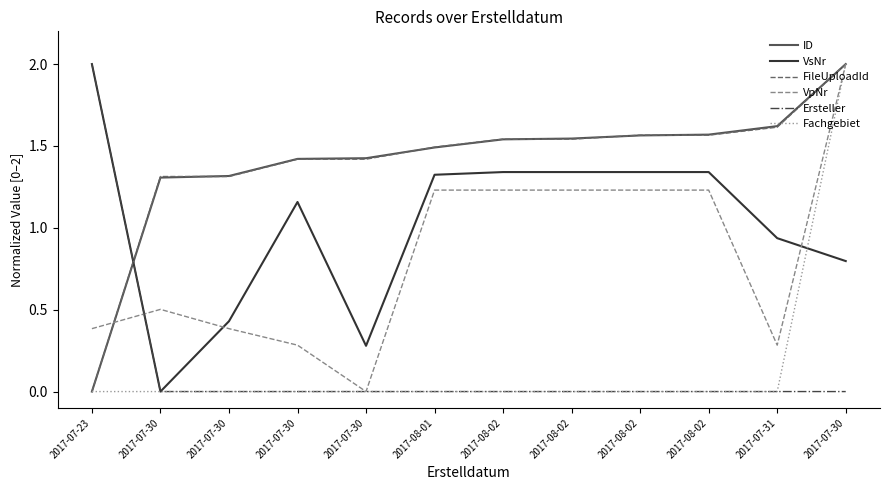

Which series has the largest range (max minus min)?

ID